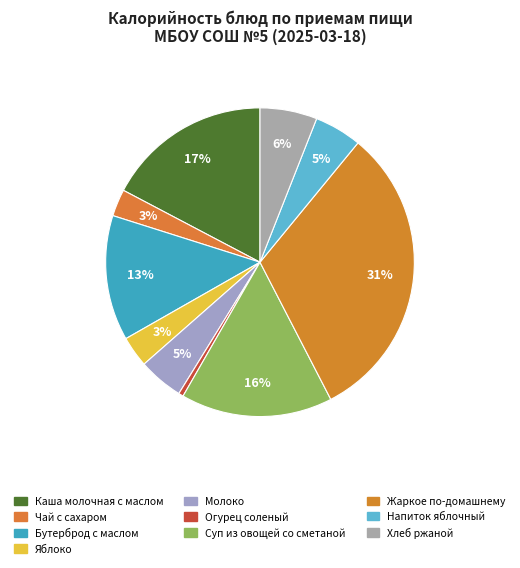

Which category has the biggest portion of the pie?

Жаркое по-домашнему